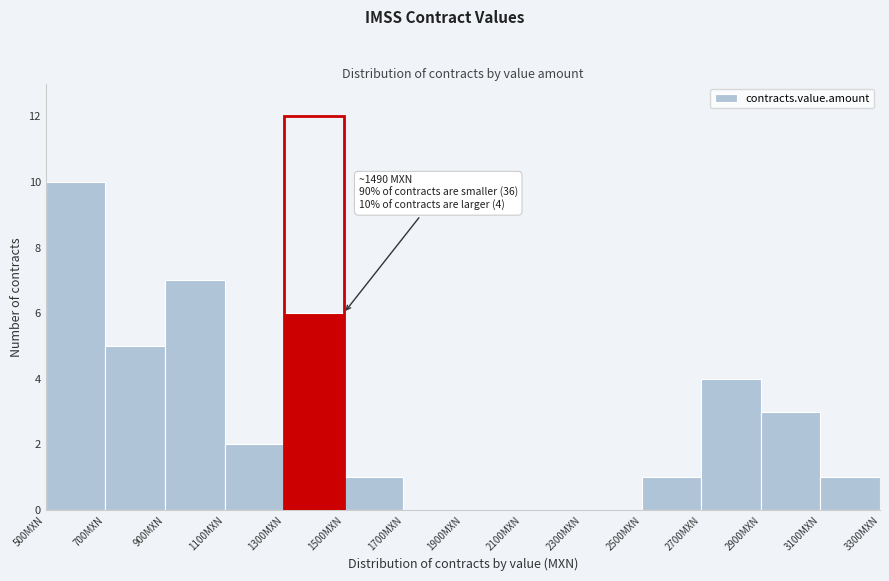

Which range on the x-axis has the tallest bar?

500 to 700